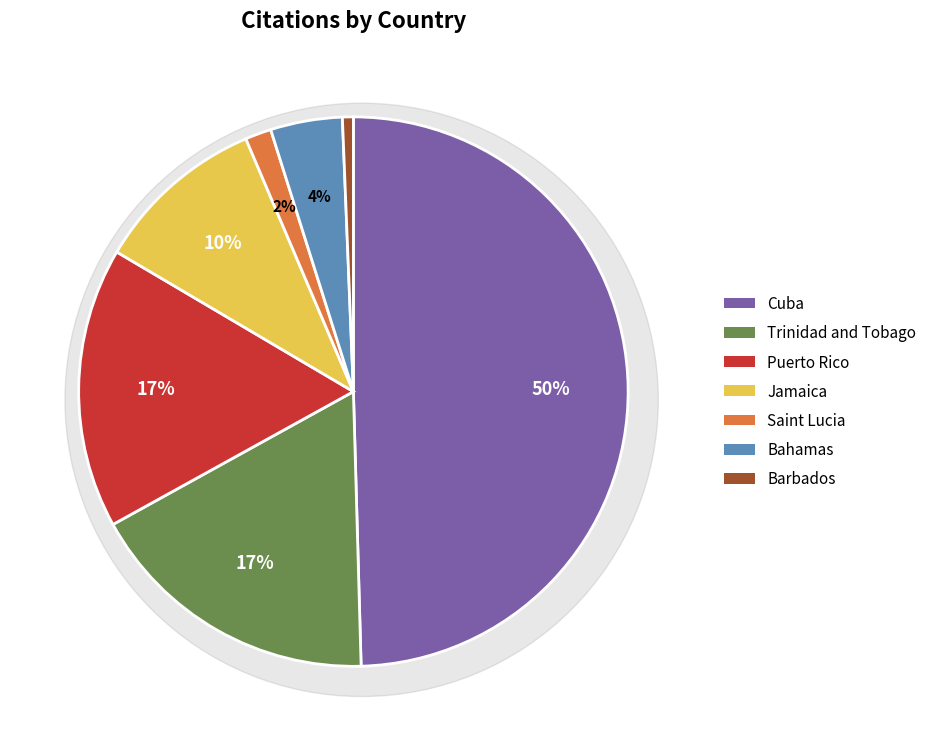

What is the ratio of the value at Jamaica to the value at Barbados?

15.8